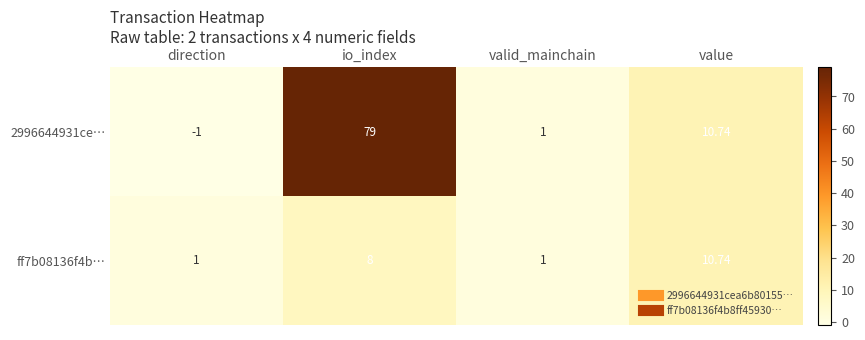

Which category has the lowest value in the 2996644931ce… series?

direction